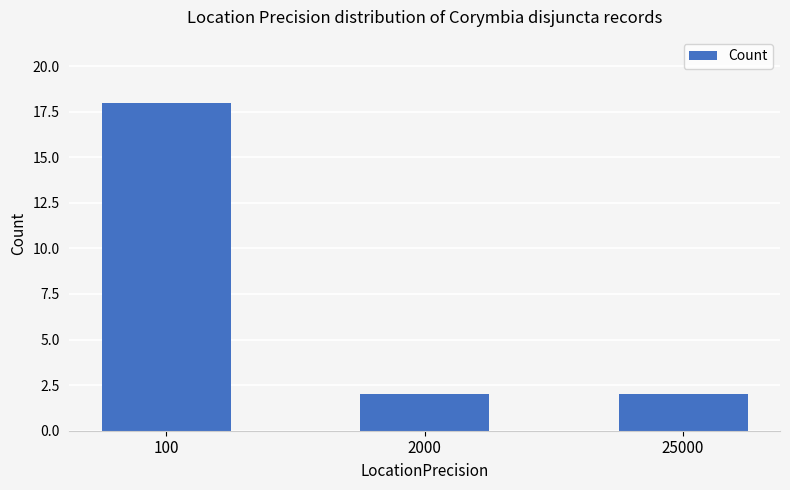

What is the change in value from 100 to 25000?

-16